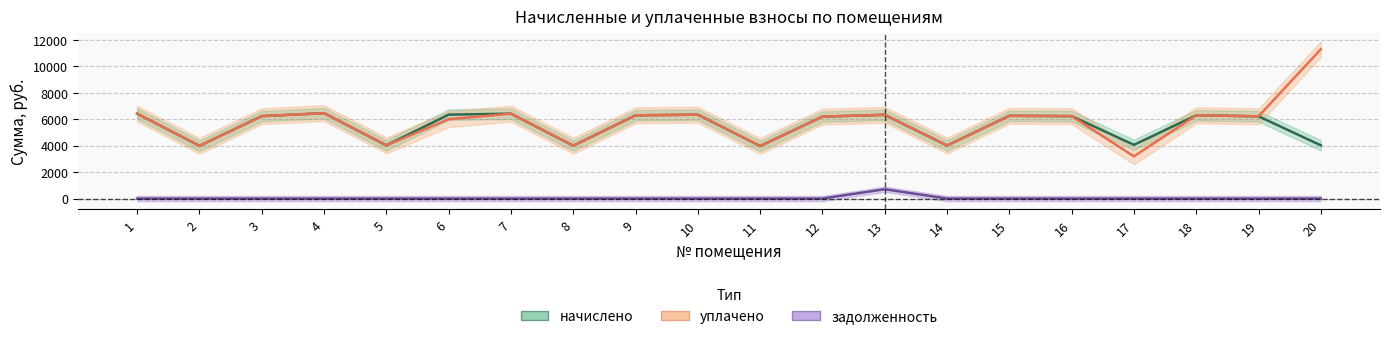

The value of начислено at 1 is 3213.2. True or false?

False